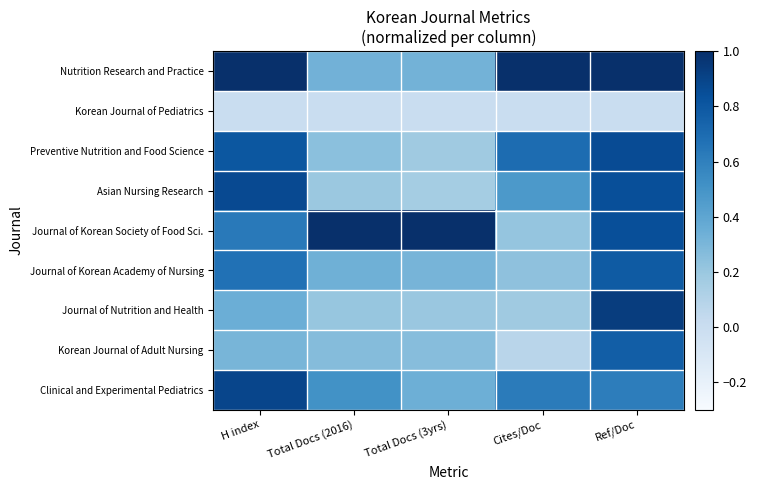

Which has a higher value, Cites/Doc or Total Docs (2016)?

Cites/Doc